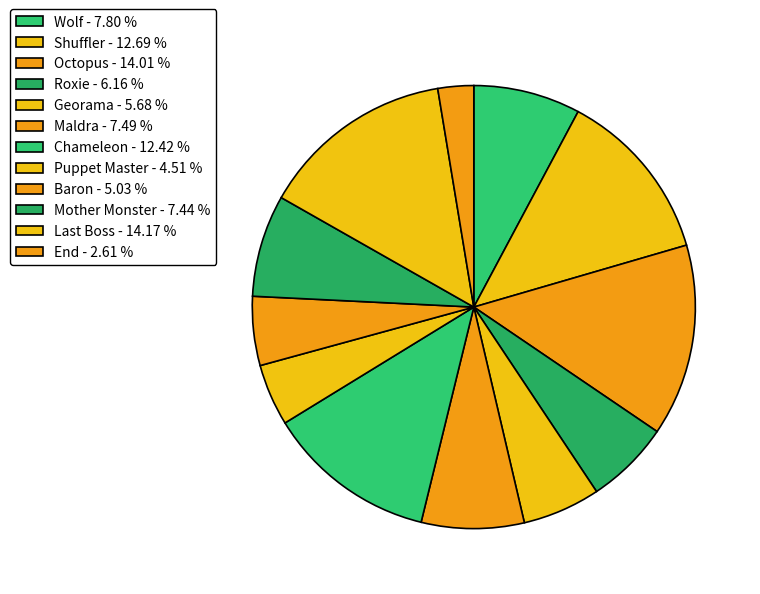

Does Shuffler account for over 50% of the chart?

No